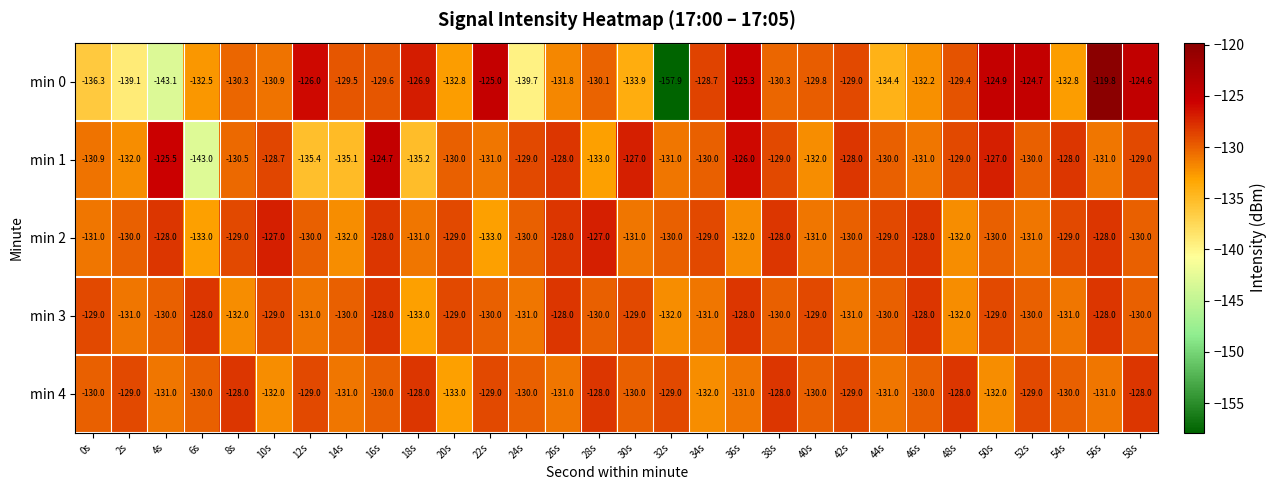

Which series has the largest range (max minus min)?

min 0